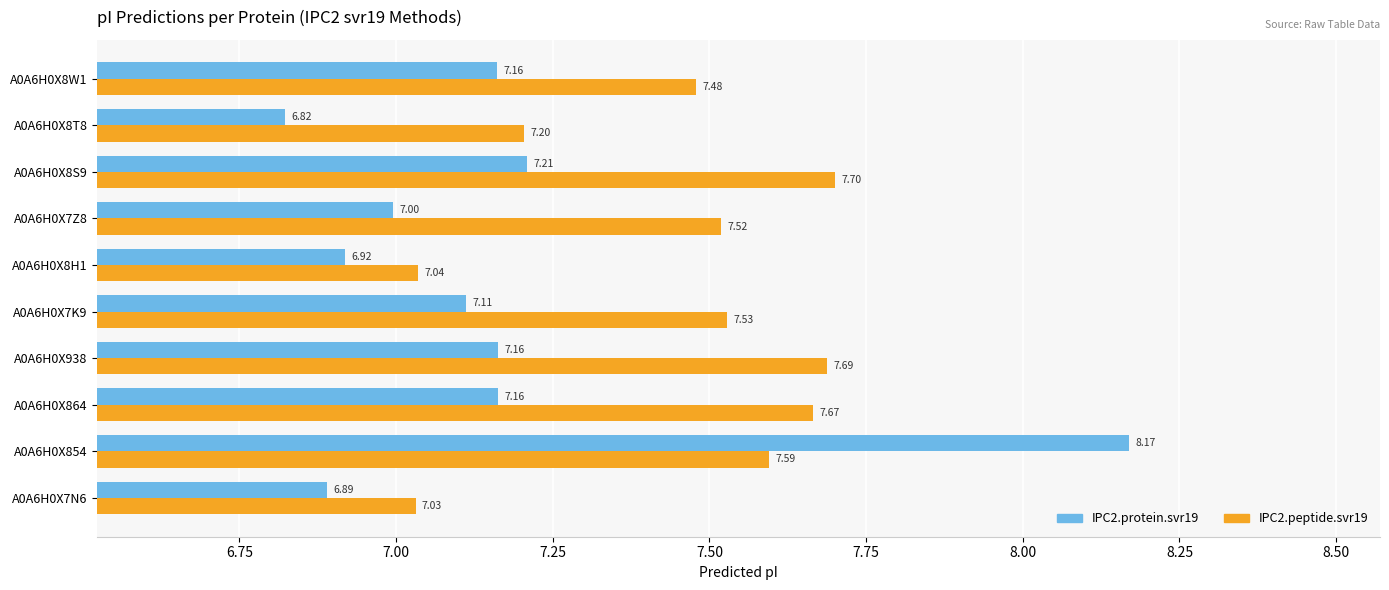

Rank the series by their average value, from highest to lowest.

IPC2.peptide.svr19, IPC2.protein.svr19